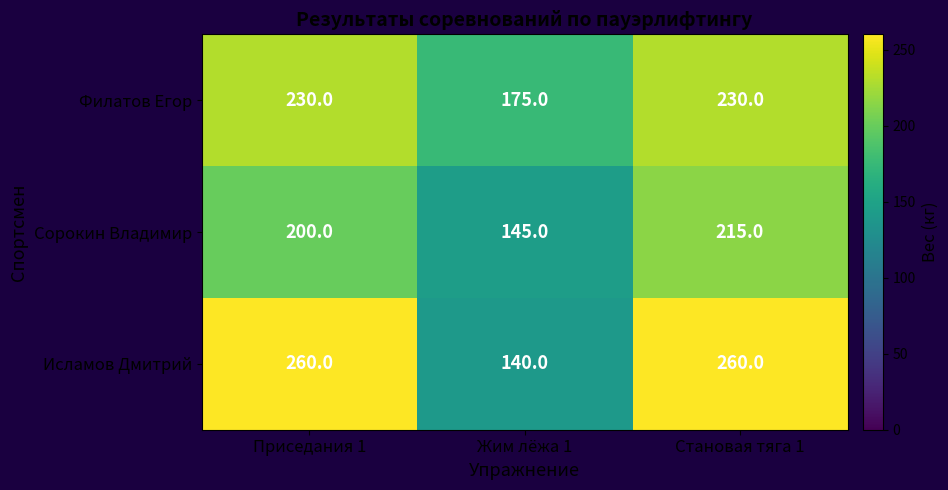

At which category is the sum across all series the highest?

Становая тяга 1